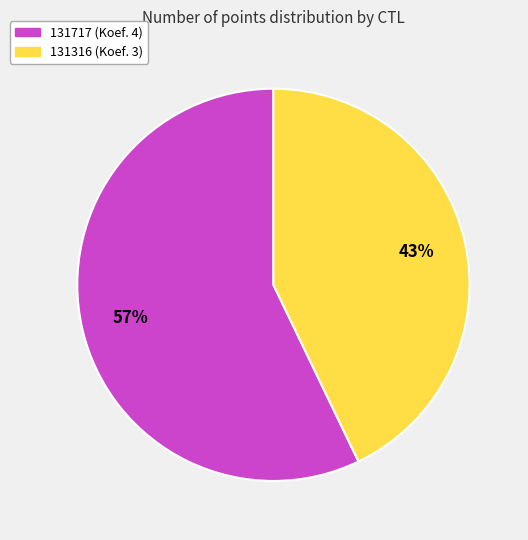

To the nearest percent, what is the average slice percentage?

50%